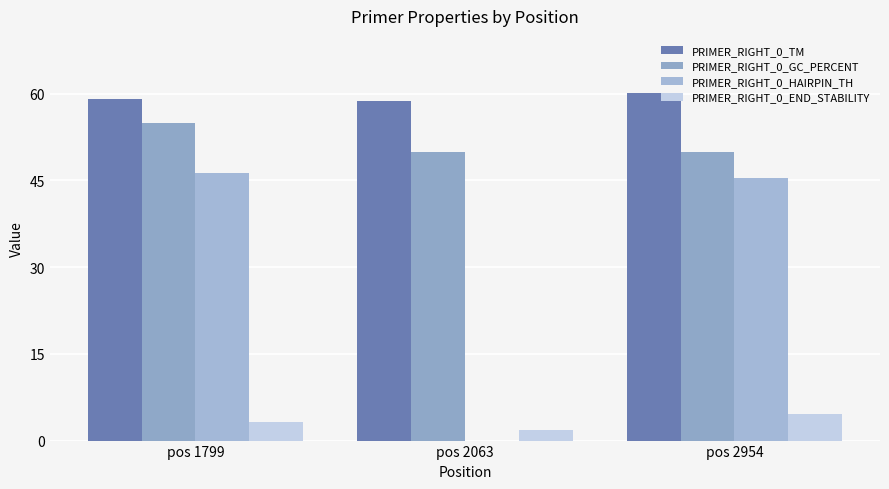

At which label does PRIMER_RIGHT_0_TM reach its minimum?

pos 2063